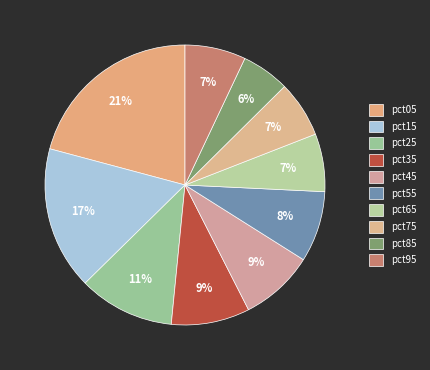

Count the number of slices in the pie.

10